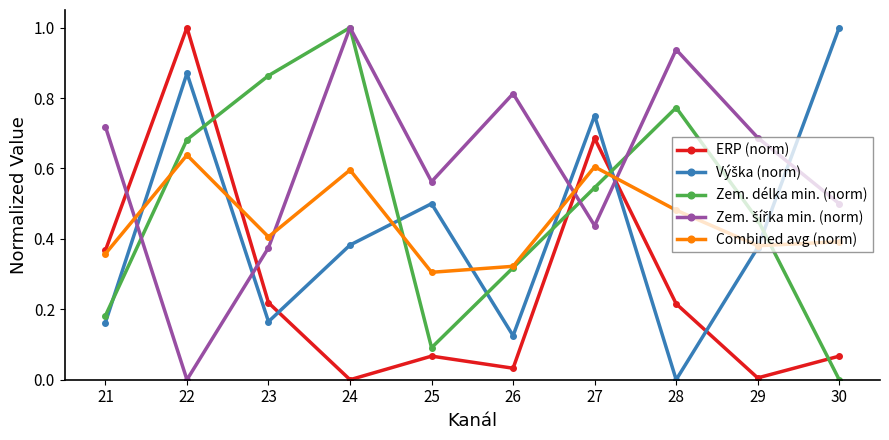

True or false: ERP (norm) has a value of 0.0 at 24.

True